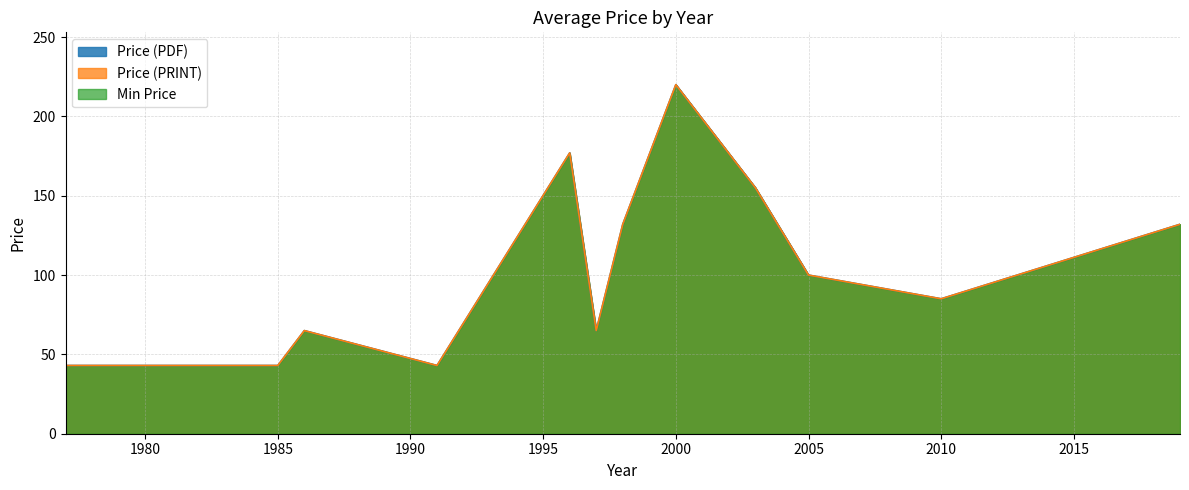

At which label is Price (PDF) closest to 131?

1998